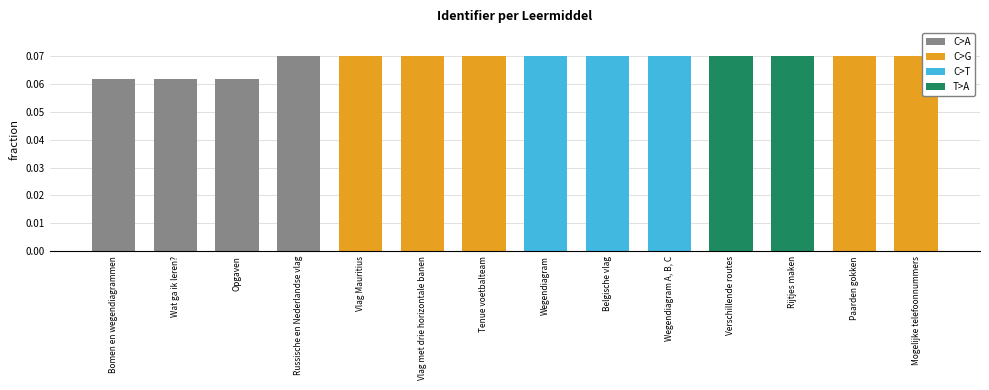

Are the bars horizontal?

No